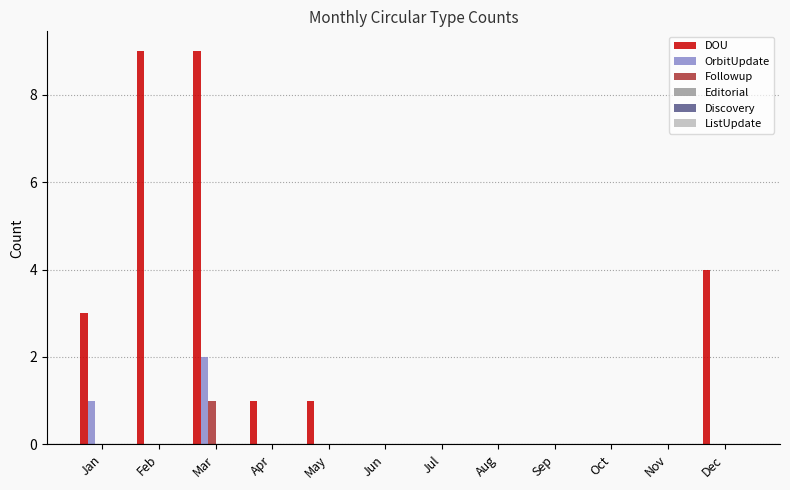

Which series has the largest total across all categories?

DOU